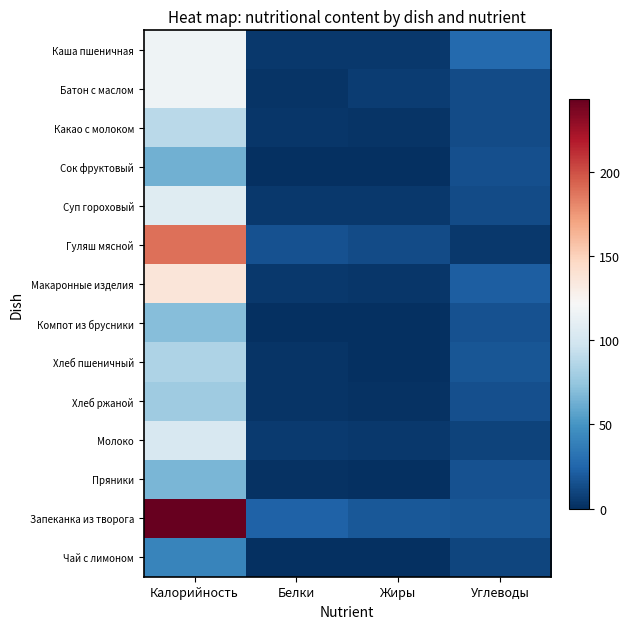

What is the total value across all series at Калорийность?

1501.5